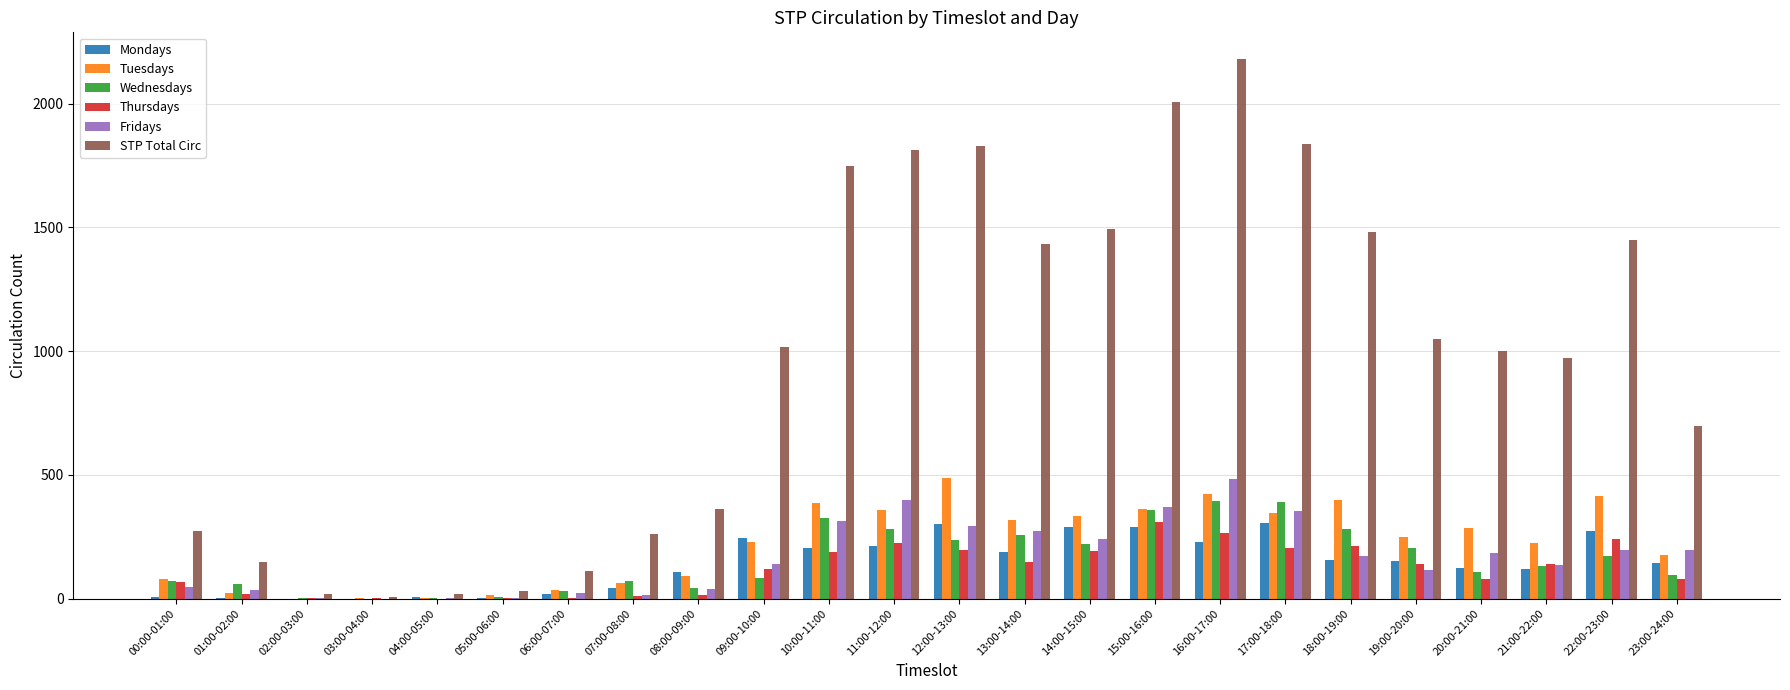

Which series changed the most between 03:00-04:00 and 08:00-09:00?

STP Total Circ